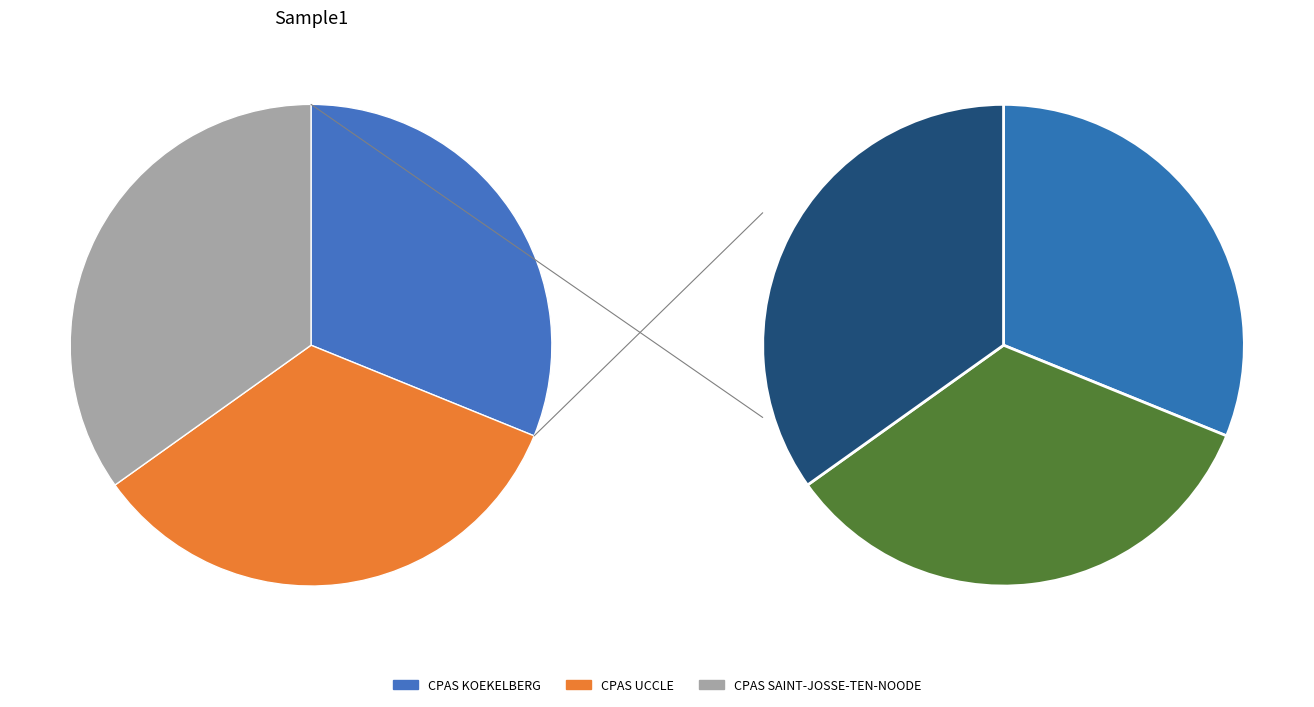

Between CPAS KOEKELBERG and CPAS SAINT-JOSSE-TEN-NOODE, which is larger?

CPAS SAINT-JOSSE-TEN-NOODE